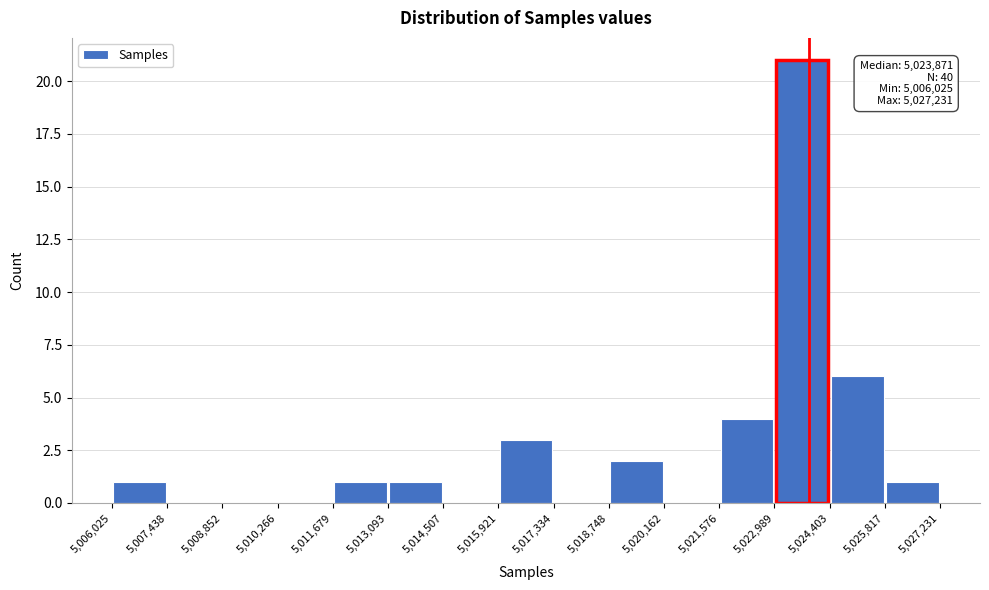

Over which range of the x-axis is the bar tallest?

5,022,989 to 5,024,403